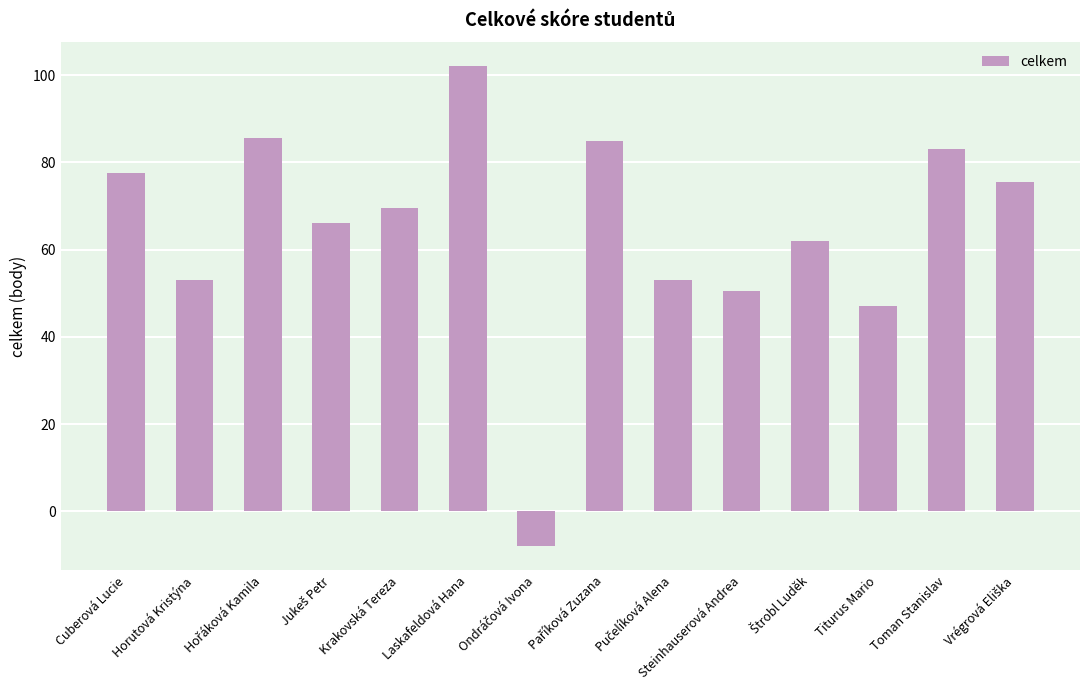

What is the smallest value displayed?

-8.0